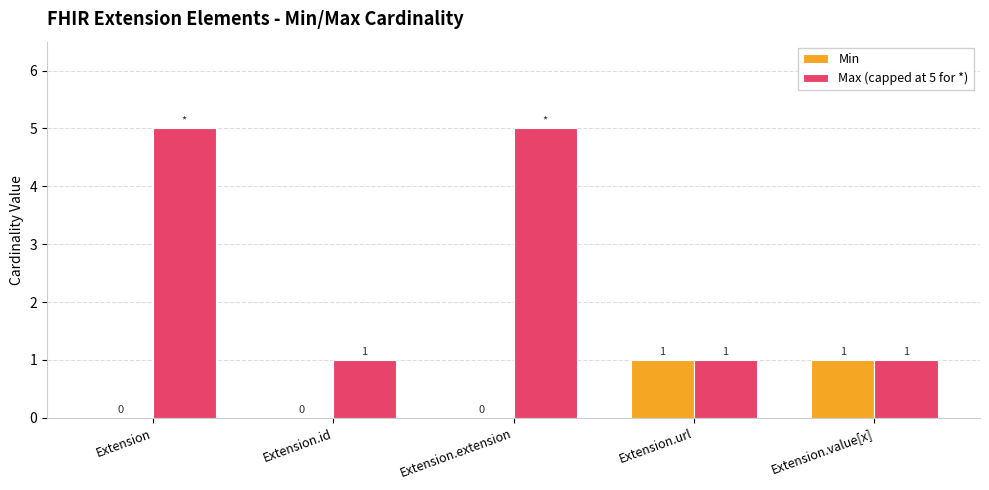

Reading left to right, what are all the values shown in this chart?

Min: 0	0	0	1	1
Max (capped at 5 for *): 5	1	5	1	1